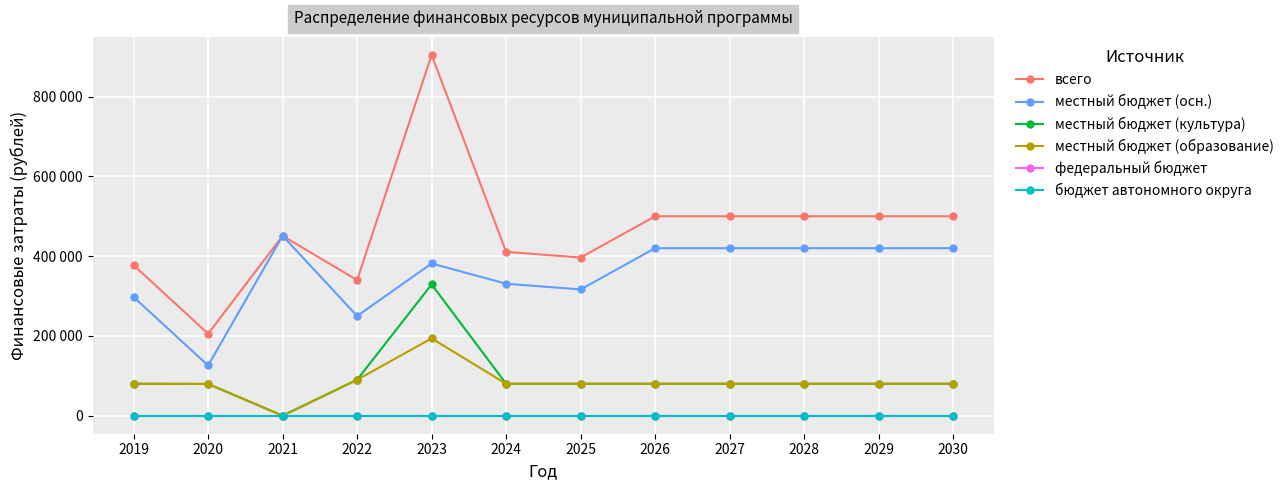

What is the approximate value of всего at 2023?

904530.0